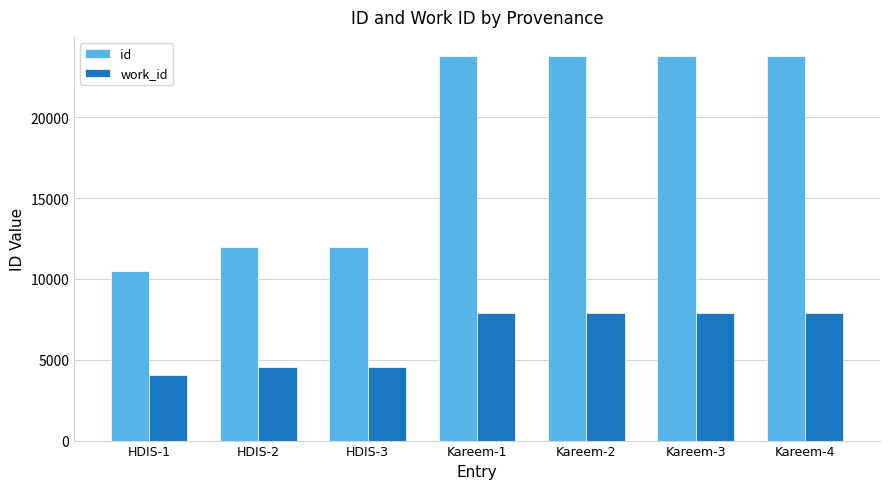

At which category does the chart reach its minimum across all series?

HDIS-1